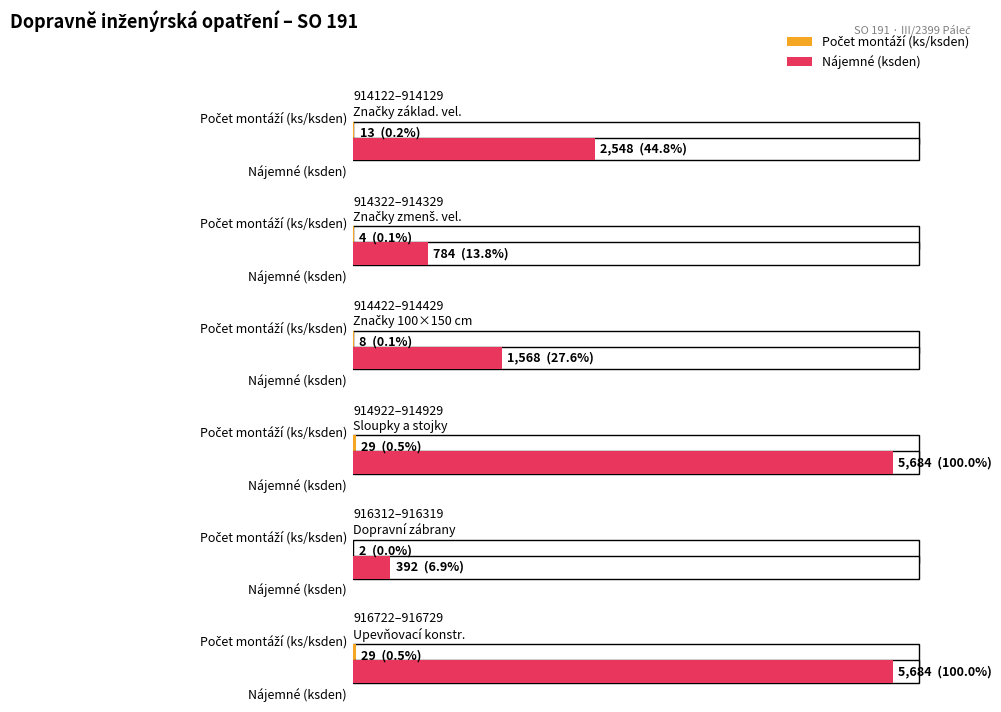

At how many categories does at least one series exceed 1508?

4